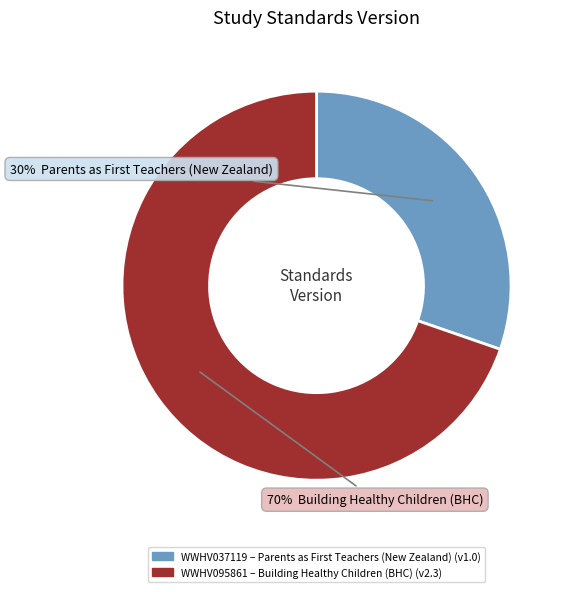

Does any single category account for the majority?

Yes